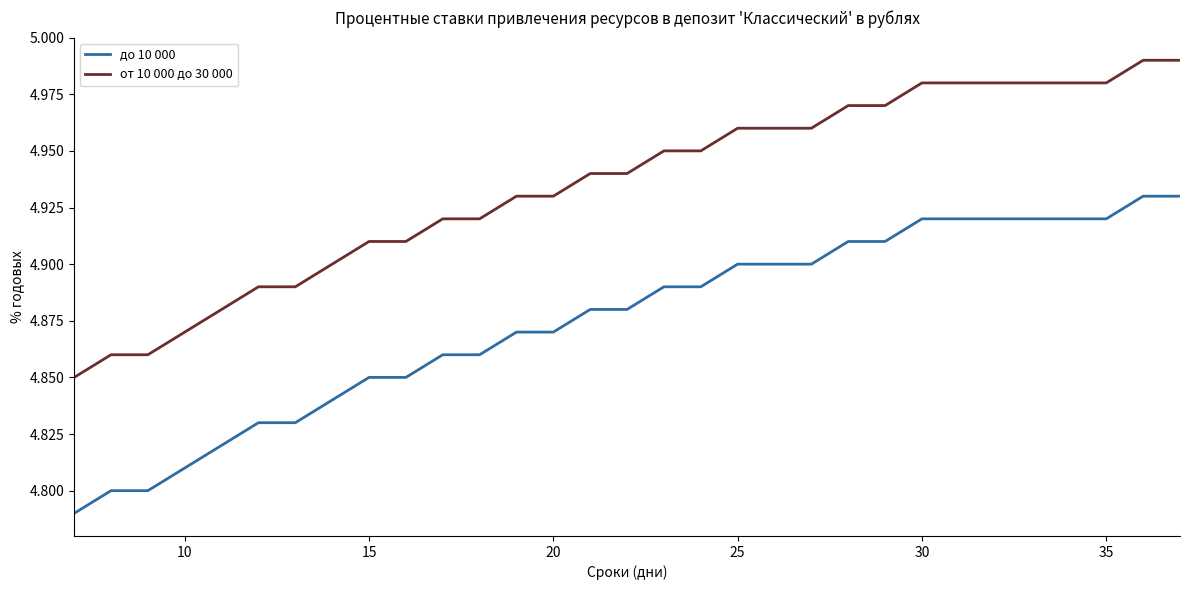

True or false: от 10 000 до 30 000 and до 10 000 intersect in this chart.

False